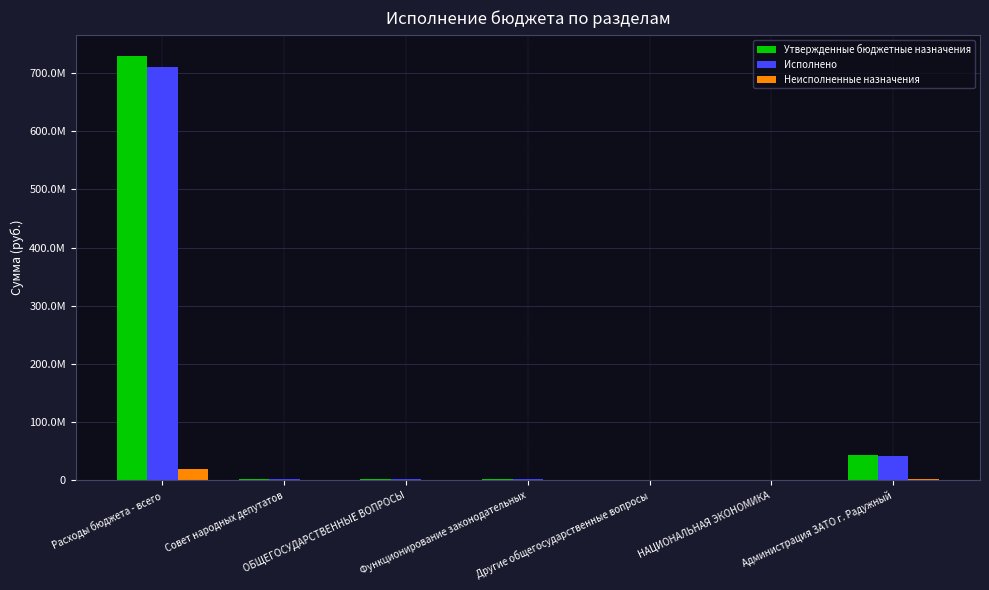

What is the total value across all series at Другие общегосударственные вопросы?

1313016.9